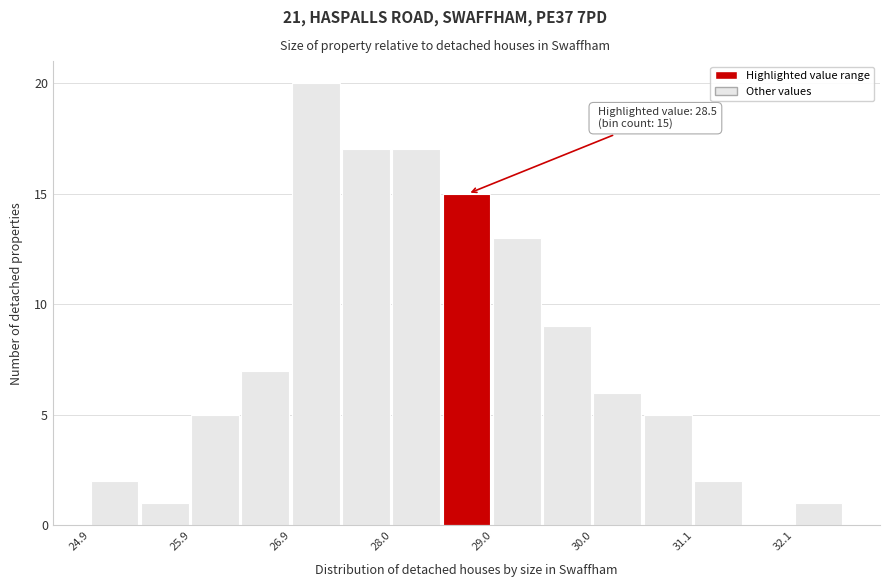

Read against the x-axis, roughly where is the centre of the tallest bar?

27.2